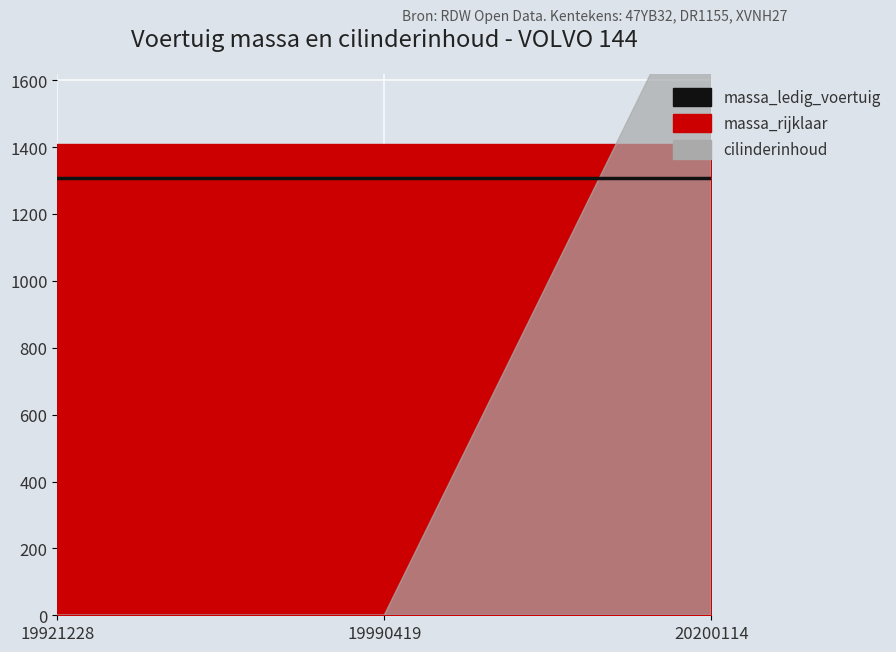

Which category has the lowest value in the cilinderinhoud series?

19921228